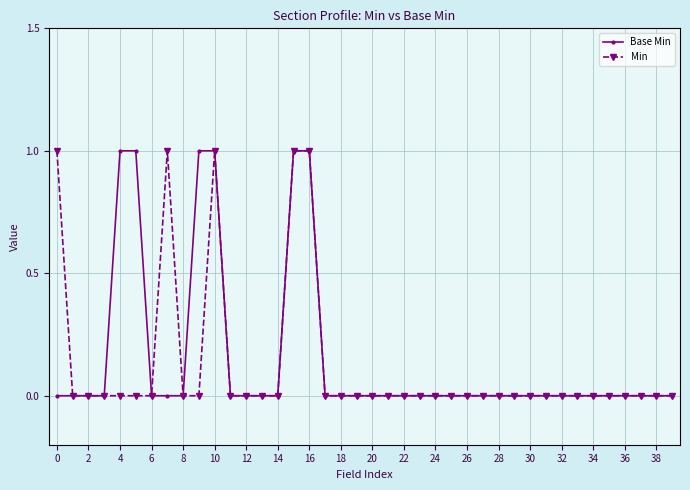

Reading right to left, what are all the values shown in this chart?

Base Min: 0	0	0	0	0	0	0	0	0	0	0	0	0	0	0	0	0	0	0	0	0	0	0	1	1	0	0	0	0	1	1	0	0	0	1	1	0	0	0	0
Min: 0	0	0	0	0	0	0	0	0	0	0	0	0	0	0	0	0	0	0	0	0	0	0	1	1	0	0	0	0	1	0	0	1	0	0	0	0	0	0	1